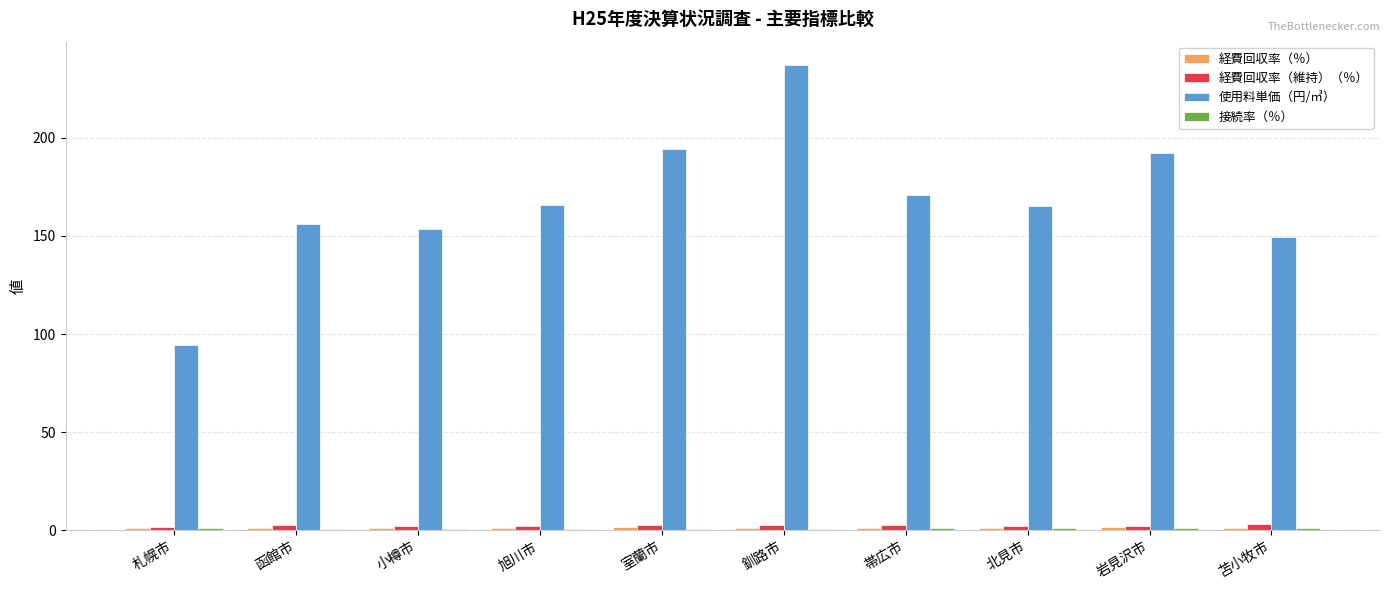

What is the minimum value shown in the chart?

0.9